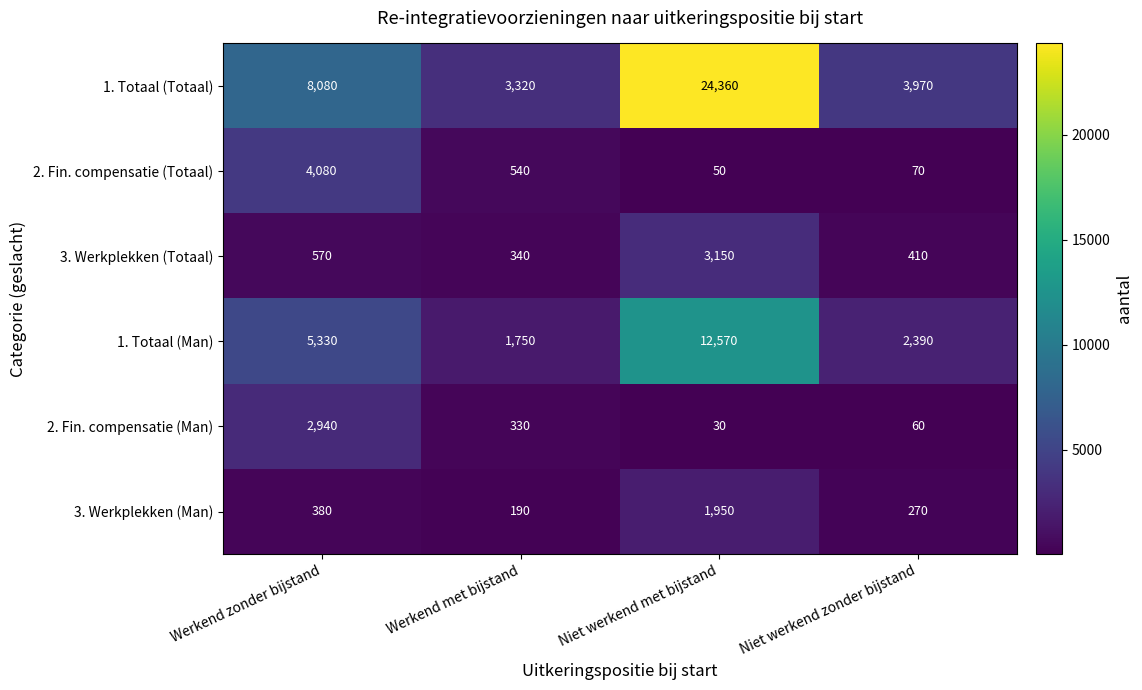

At which label does 2. Fin. compensatie (Totaal) reach its peak?

Werkend zonder bijstand